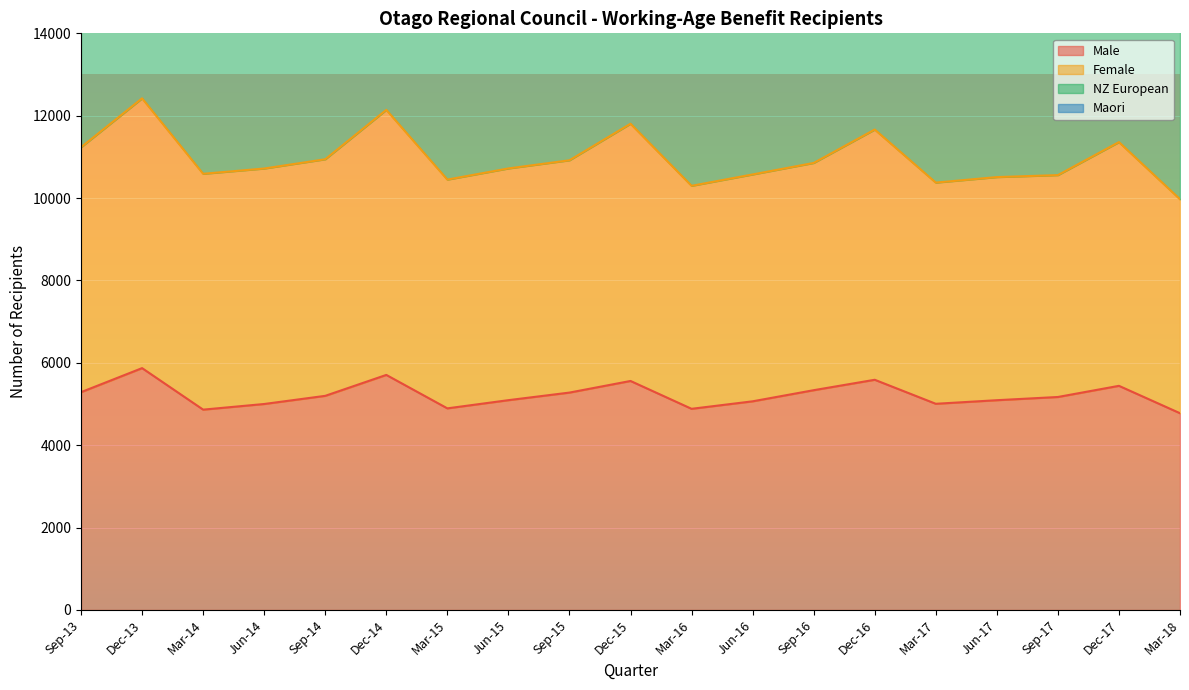

What is the label of the 6th point from the left?

Dec-14